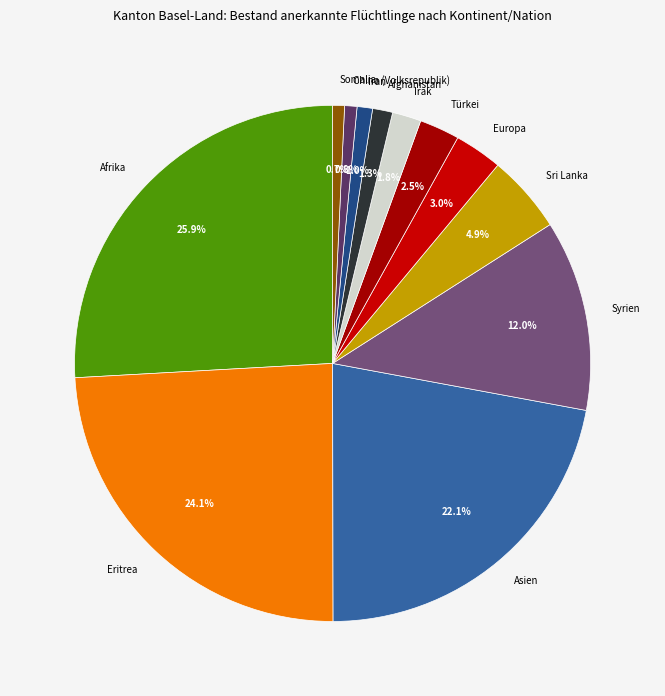

Combined, what portion of the pie is Türkei and Afghanistan?

3.8%